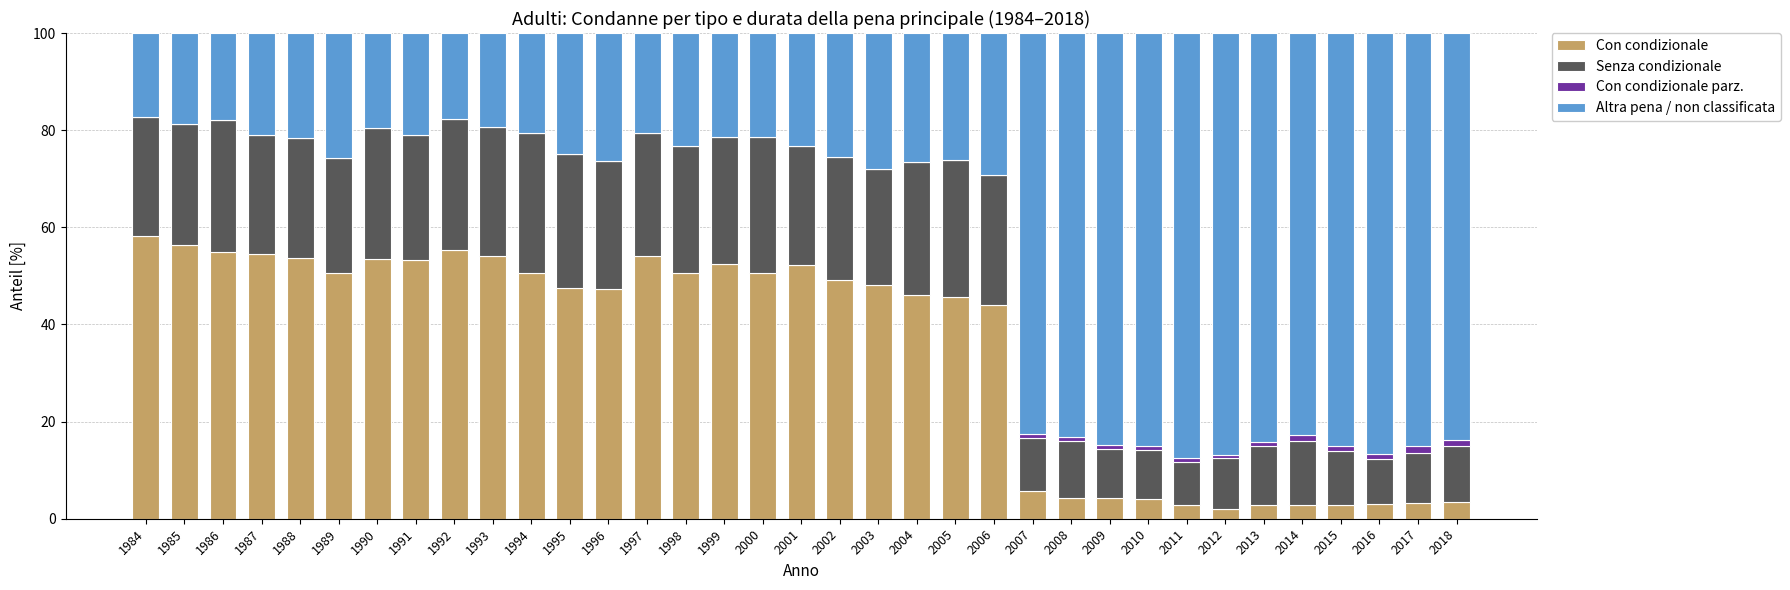

What is the sum of all Con condizionale values?

1224.3